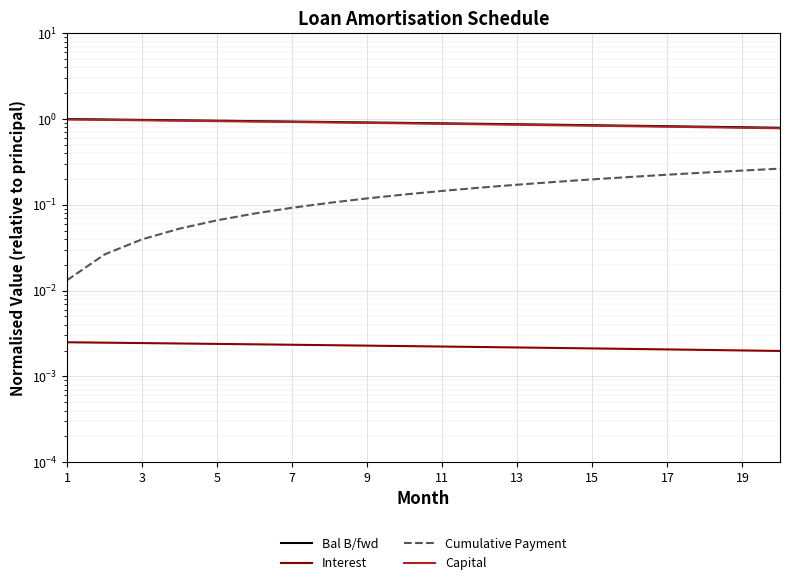

How many lines are shown in the chart?

4